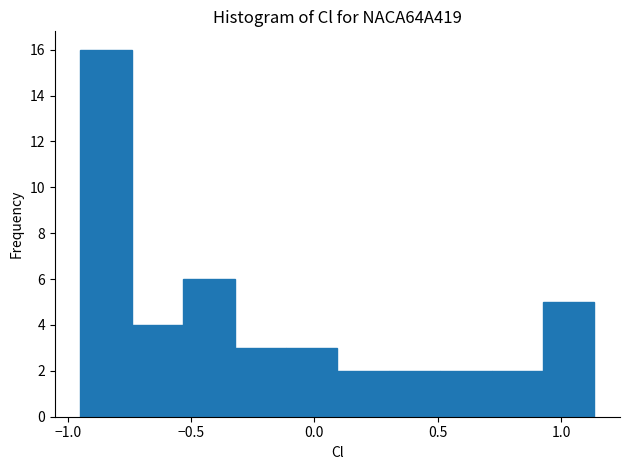

Reading left to right, list every bar in this chart as the range it spans on the x-axis followed by its height. Neither the bar edges nor the heights are printed on the chart, so give them approximately, as read against the axes.

-0.95 to -0.75: 16
-0.75 to -0.55: 4
-0.55 to -0.30: 6
-0.30 to -0.10: 3
-0.10 to 0.10: 3
0.10 to 0.30: 2
0.30 to 0.50: 2
0.50 to 0.70: 2
0.70 to 0.95: 2
0.95 to 1.15: 5